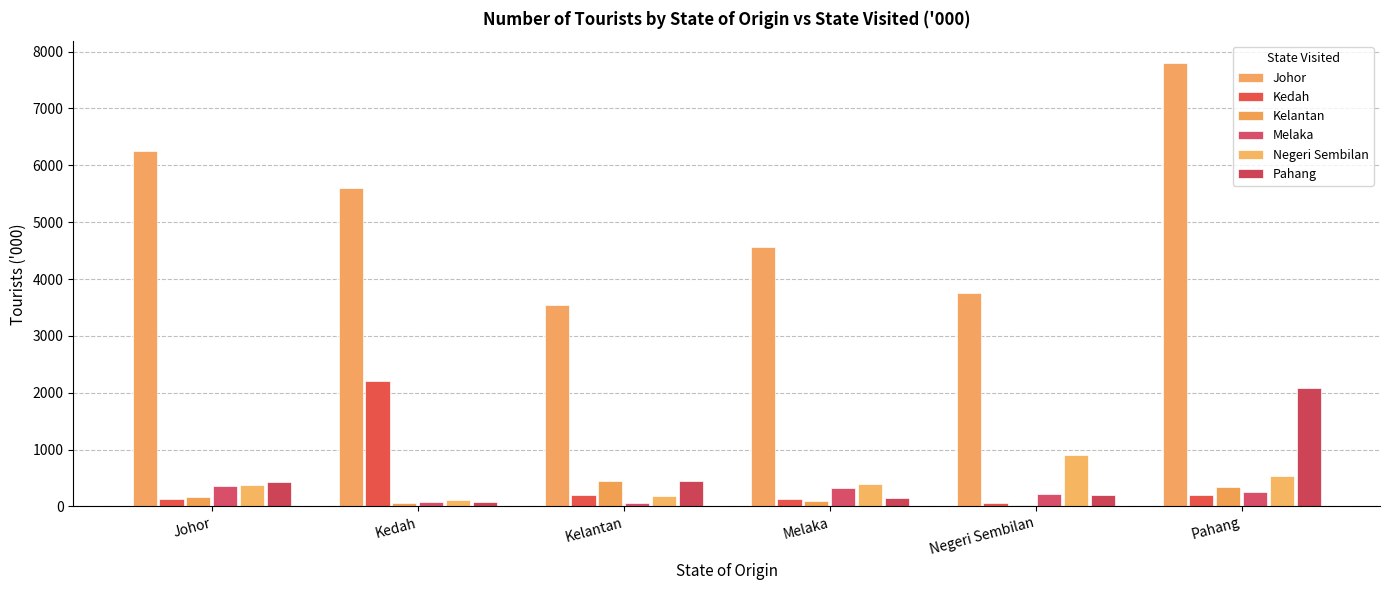

Count the number of data series in this chart.

6